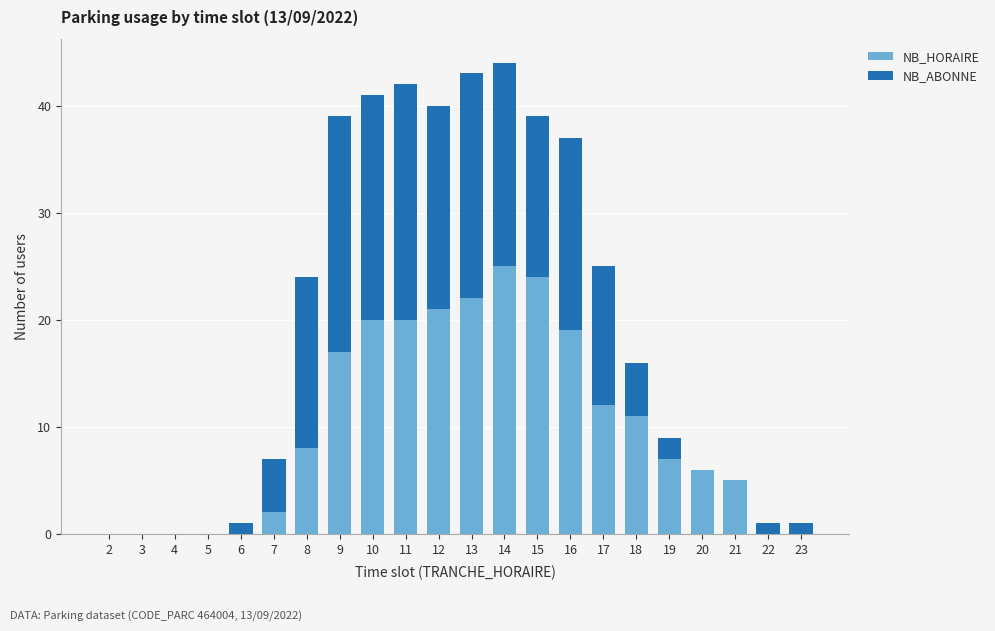

Are the bars grouped side by side (vs. stacked)?

No